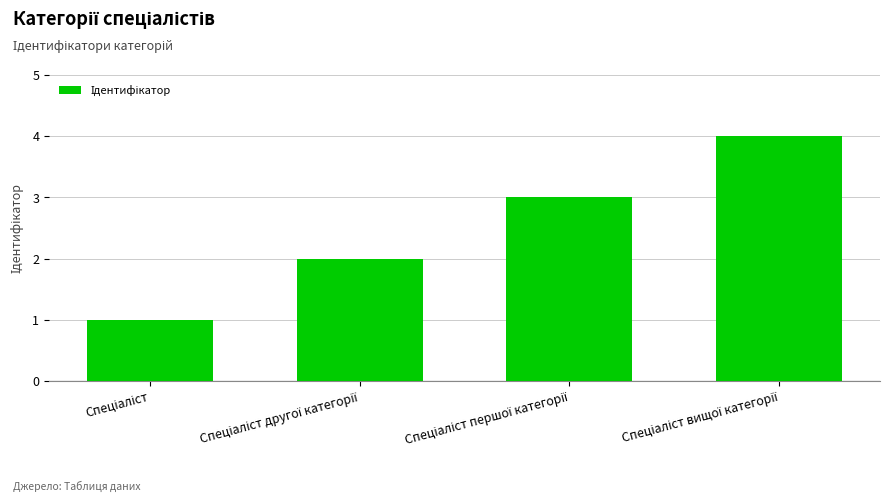

Are the bars horizontal?

No